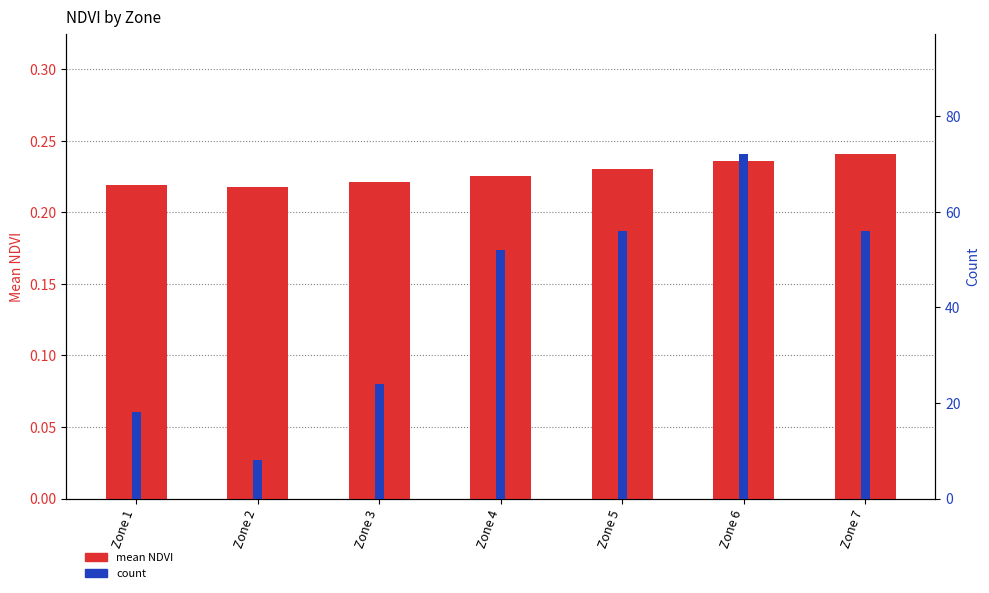

What is the highest value of the mean NDVI series?

0.2